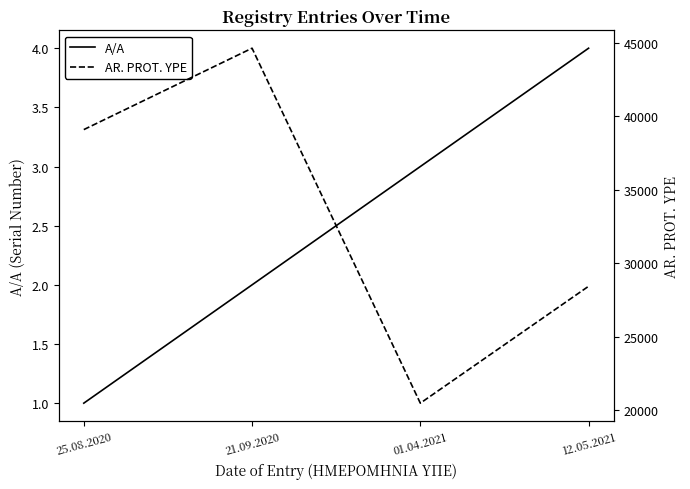

How many categories are shown in the chart?

4